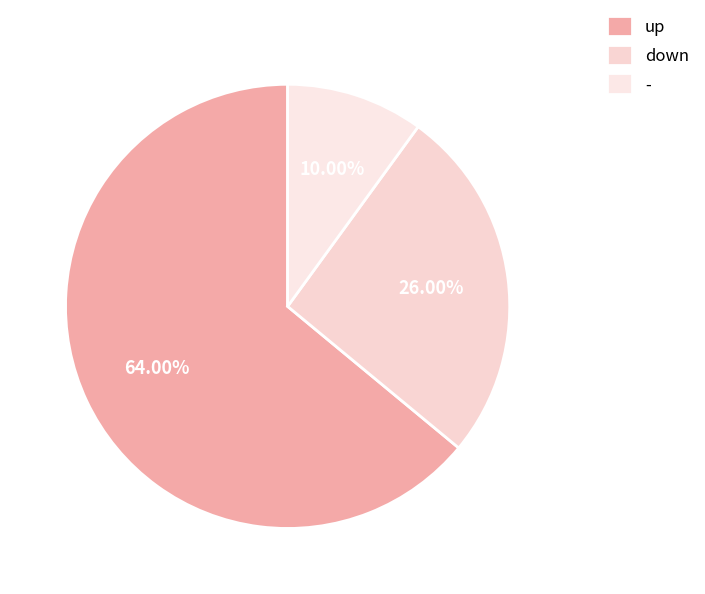

Is it true that - is 1% of the pie?

False